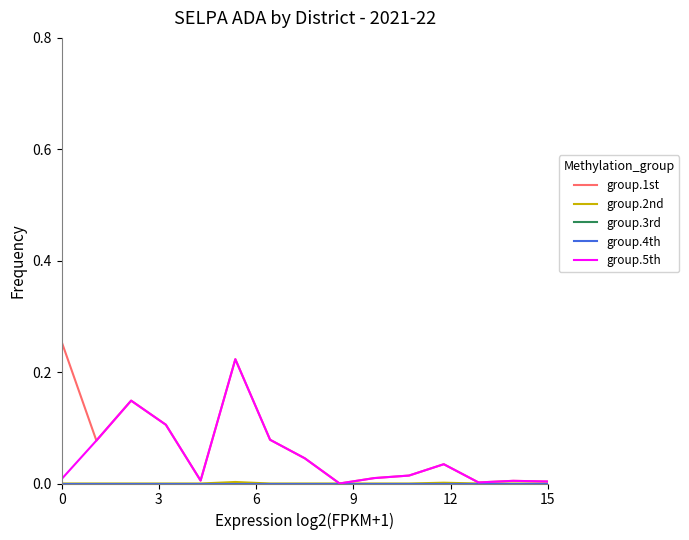

Does the chart have visible grid lines?

No